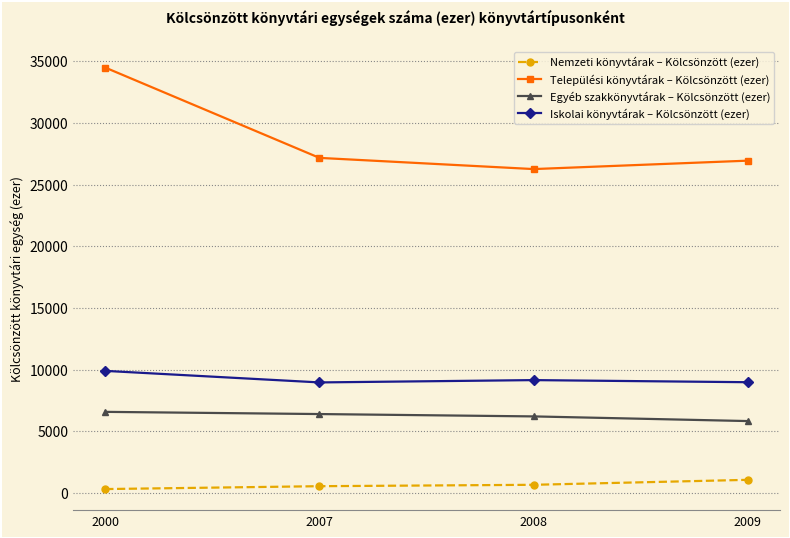

Between 2000 and 2008, which series saw the biggest shift?

Települési könyvtárak – Kölcsönzött (ezer)